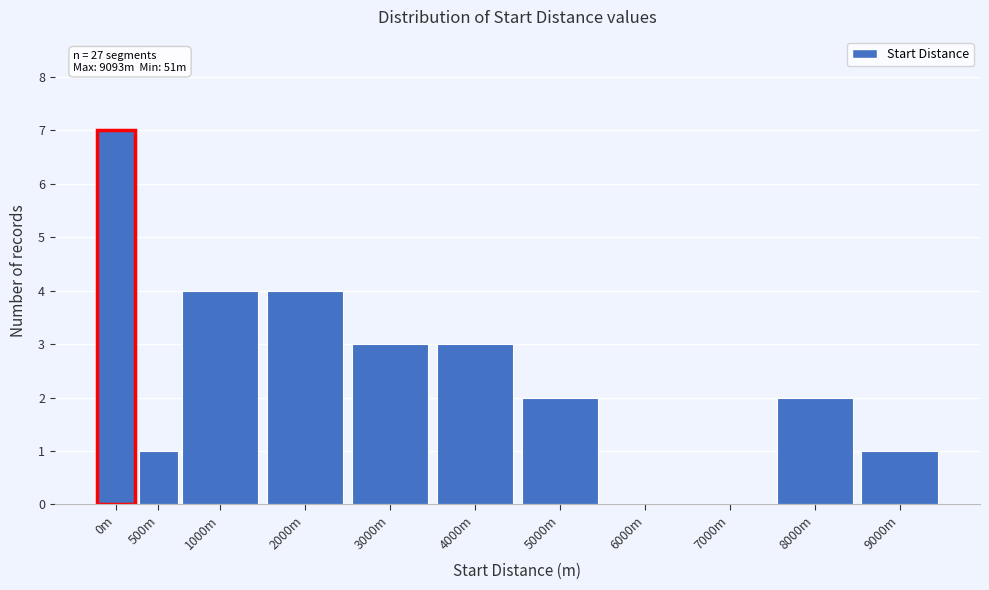

Reading right to left, extract all data points from this chart.

9000m=1	8000m=2	7000m=0	6000m=0	5000m=2	4000m=3	3000m=3	2000m=4	1000m=4	500m=1	0m=7